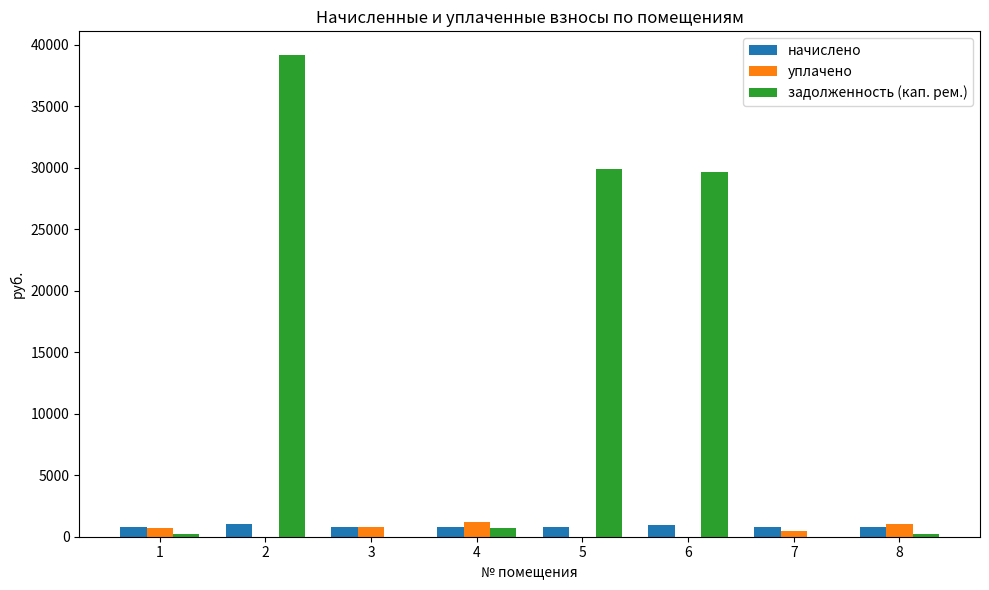

Which series changed the most between 1 and 2?

задолженность (кап. рем.)